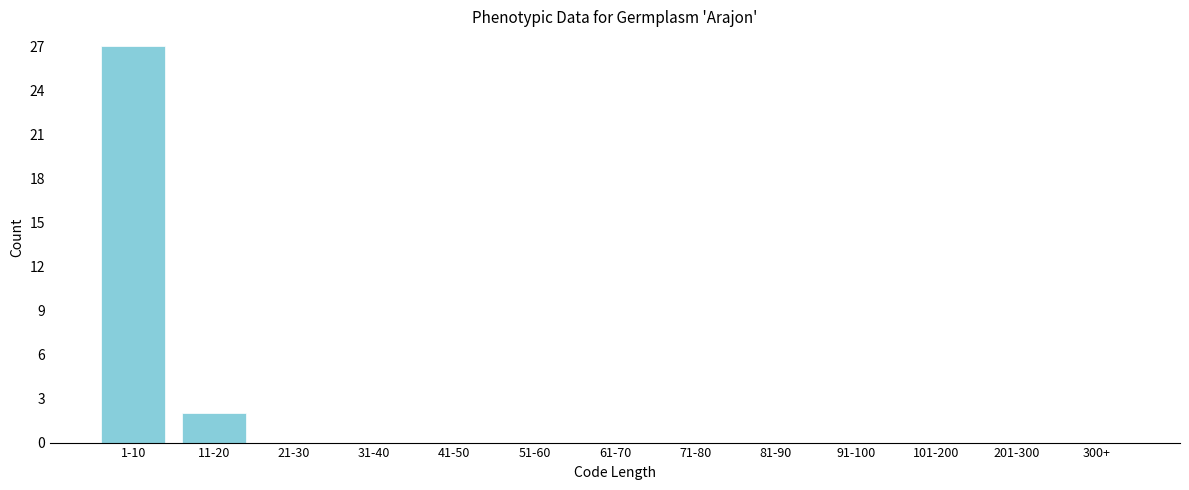

Reading left to right, transcribe all the data shown in this chart.

1-10=27	11-20=2	21-30=0	31-40=0	41-50=0	51-60=0	61-70=0	71-80=0	81-90=0	91-100=0	101-200=0	201-300=0	300+=0